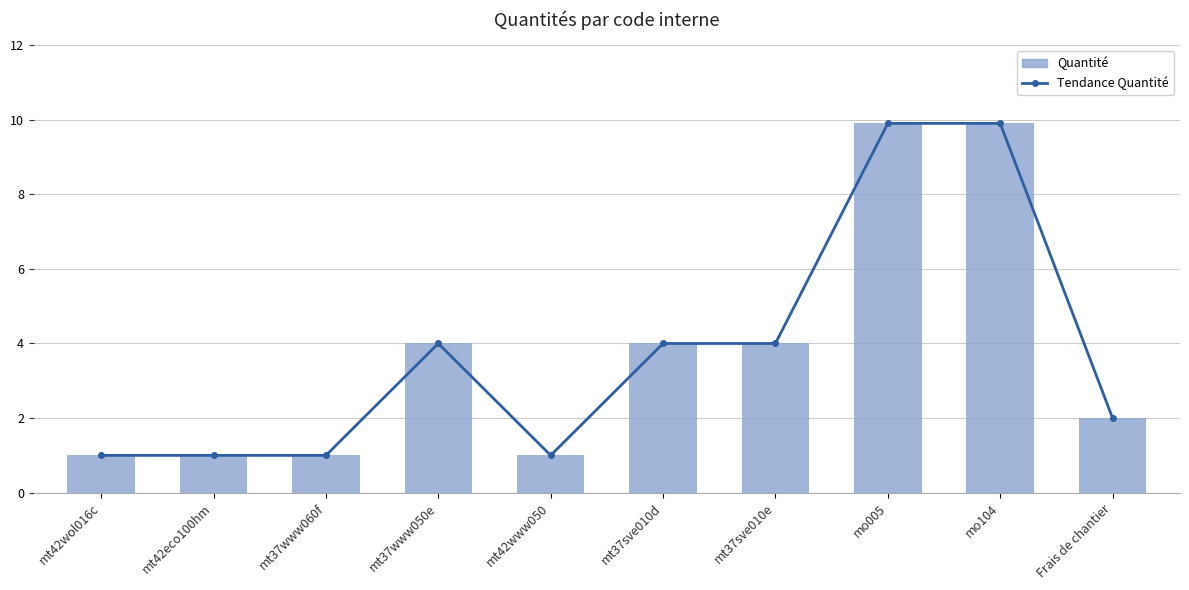

Rank the categories by Quantité value from lowest to highest.

mt42wol016c, mt42eco100hm, mt37www060f, mt42www050, Frais de chantier, mt37www050e, mt37sve010d, mt37sve010e, mo005, mo104